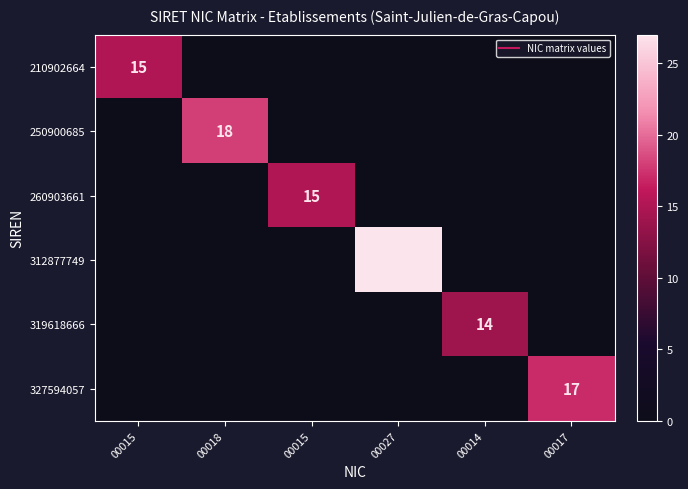

What is the average value of the 250900685 series?

3